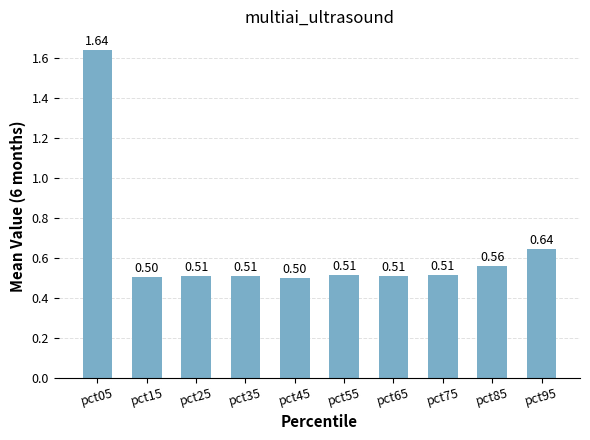

Where is the data nearest to the value 1?

pct95